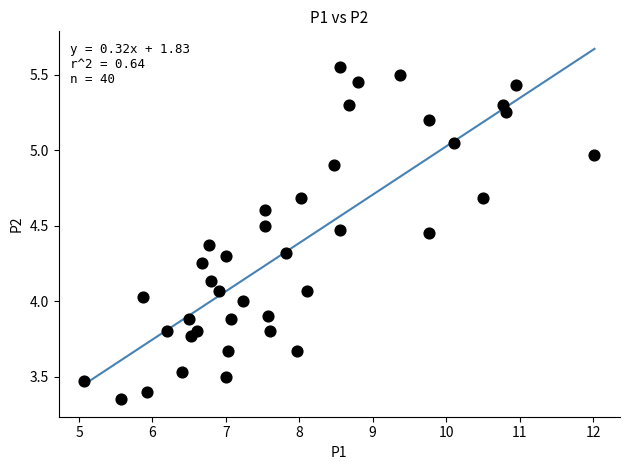

What is the range of Y values (max minus min)?

2.2